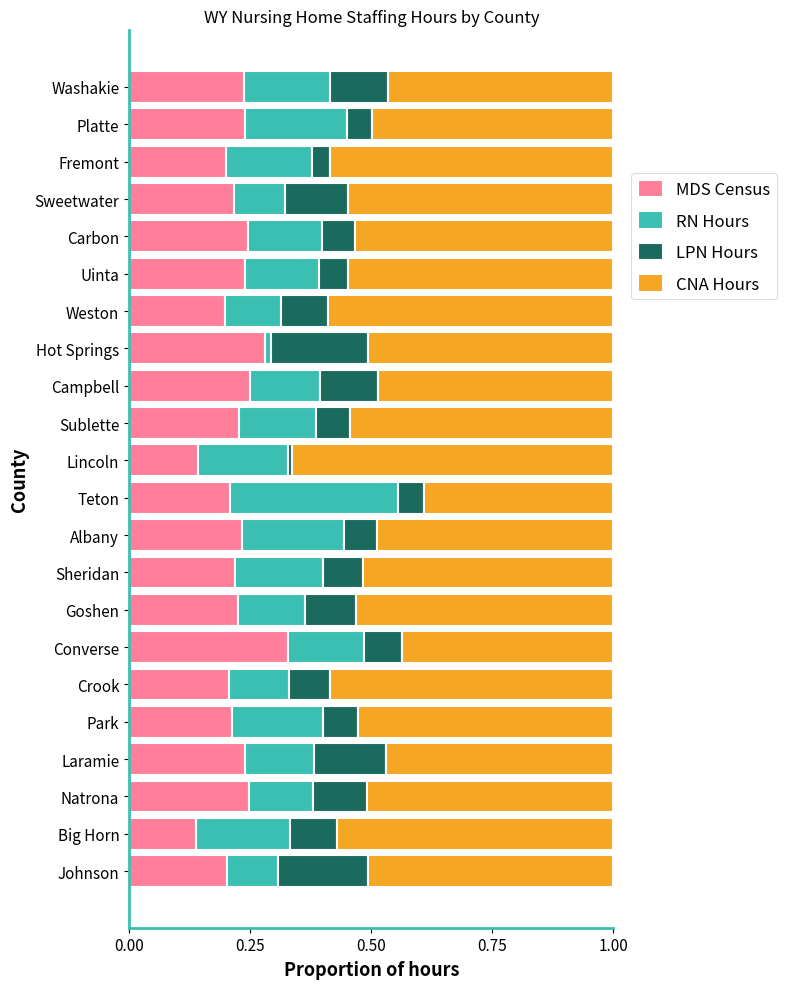

Which category has the highest value in the MDS Census series?

Converse